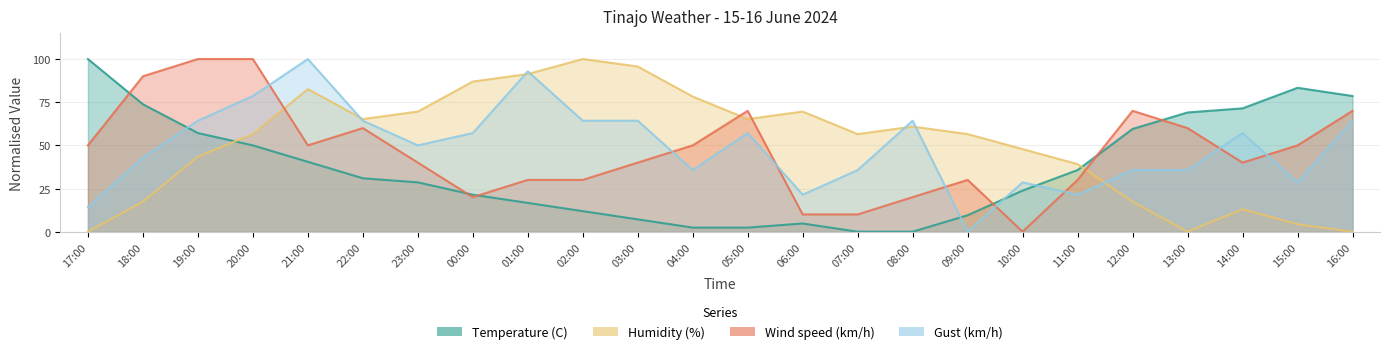

What is the label of the 5th point from the left?

21:00